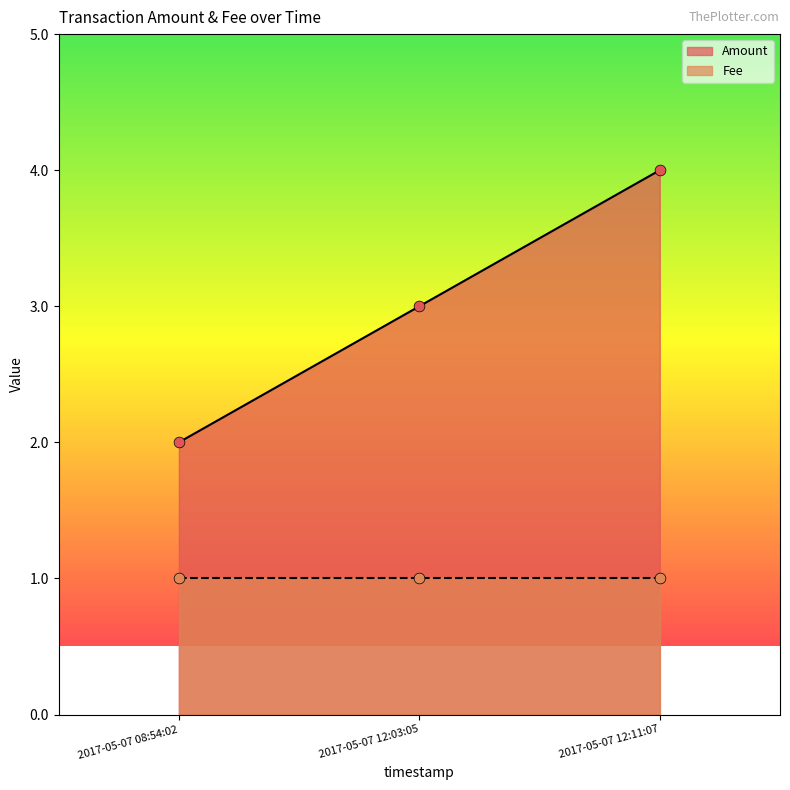

The value of Amount at 2017-05-07 08:54:02 is 1. True or false?

False